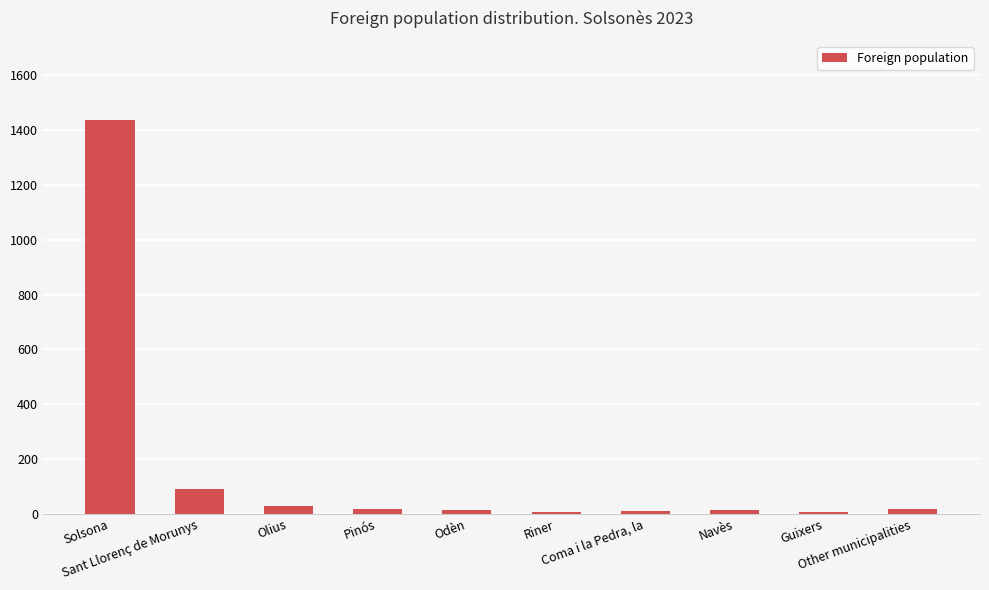

What is the sum of all values?

1648